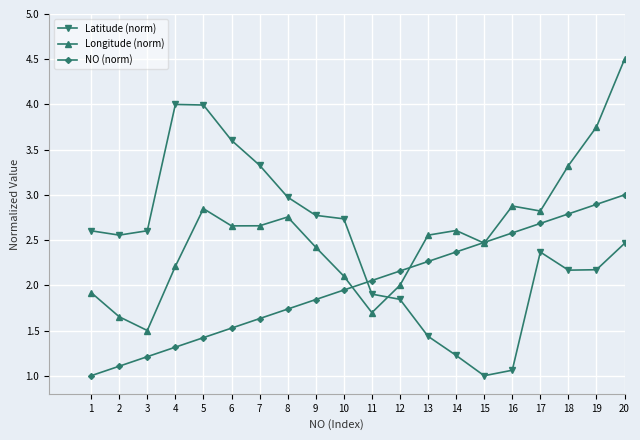

How many intersections are there between NO (norm) and Latitude (norm)?

1